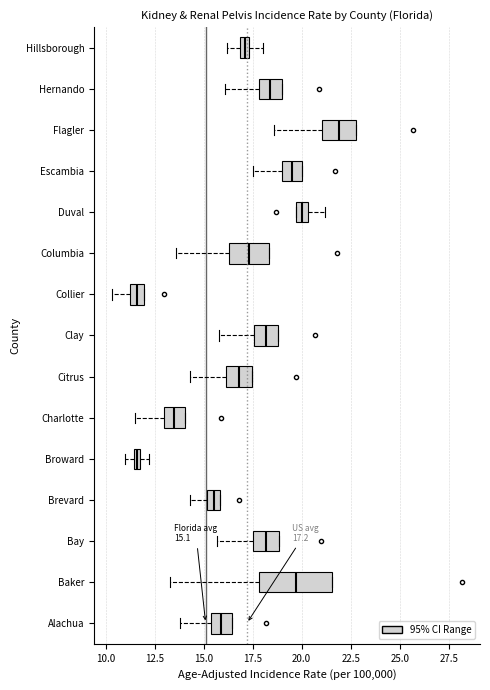

Which box is the widest, from its left edge to its right edge?

Baker